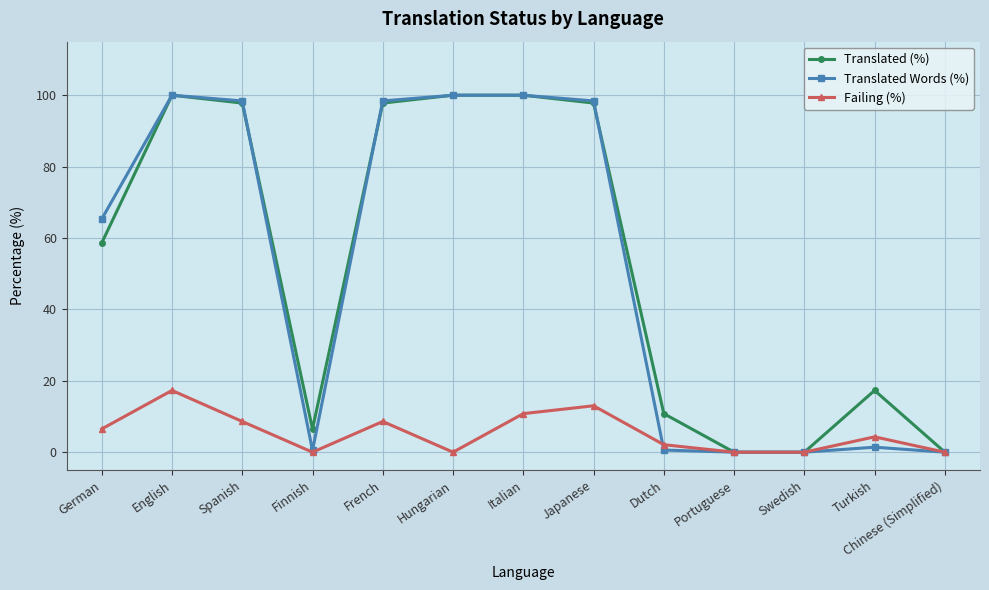

What position from the right is French?

9